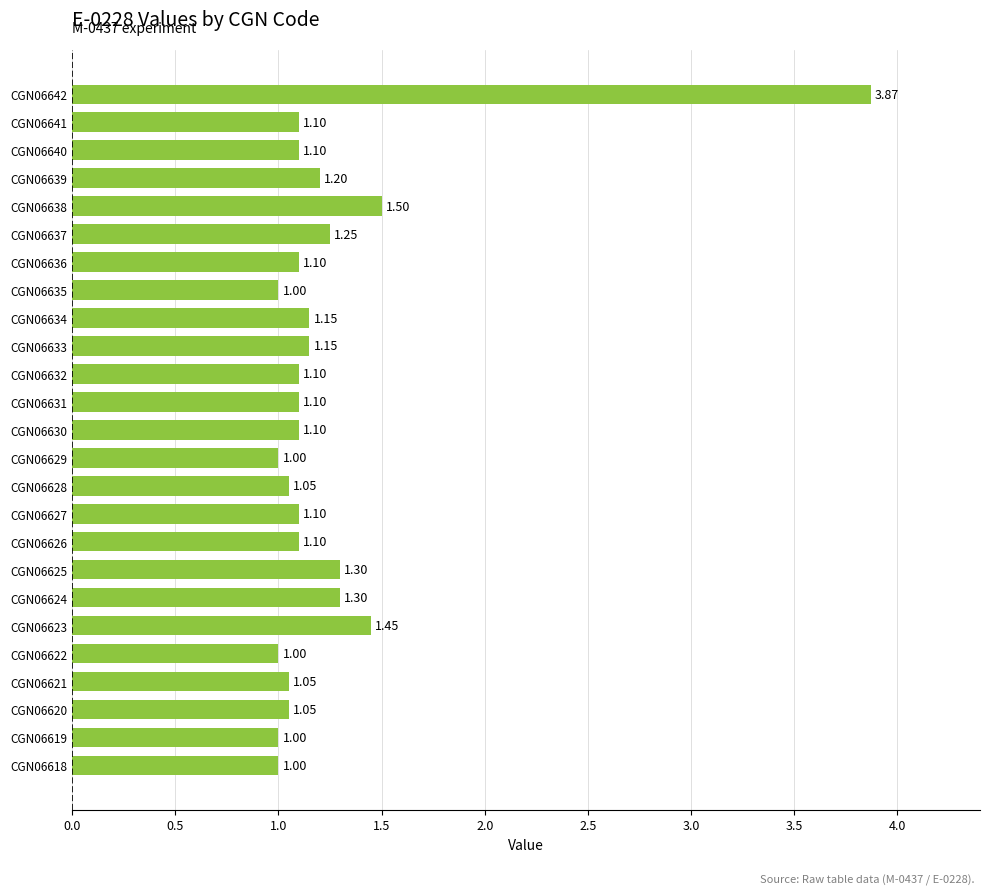

What is the sum of all values?

31.1